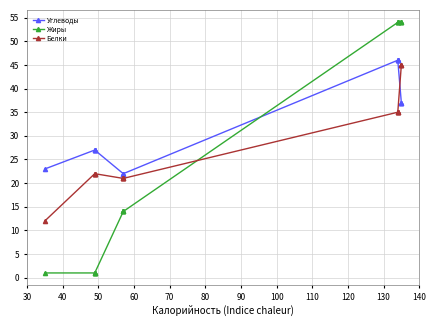

Is the value of Углеводы at 50 greater than the value of Белки at 150?

No